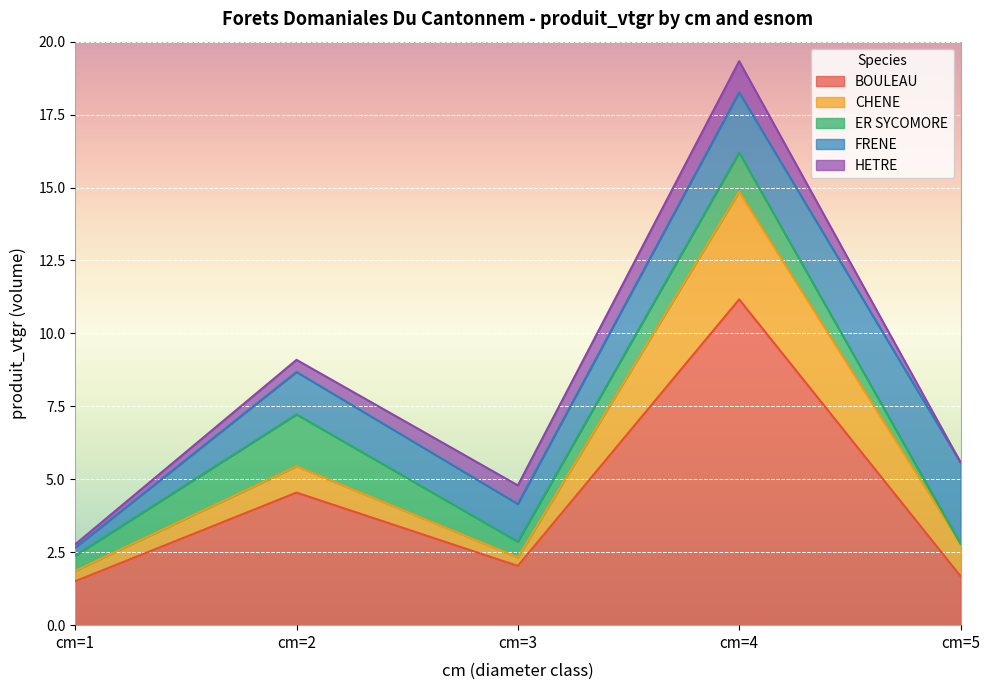

Is it true that ER SYCOMORE equals 0.5 at cm=1?

True